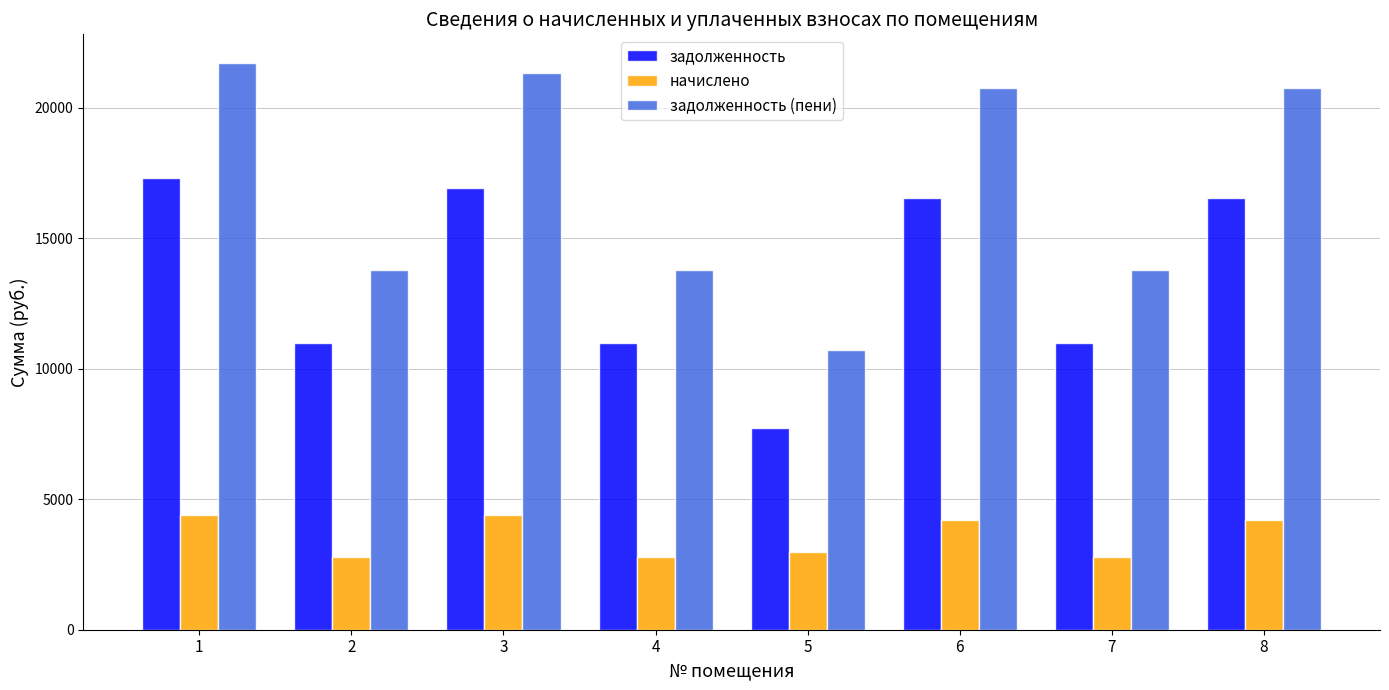

List the series in order of their peak value, lowest first.

начислено, задолженность, задолженность (пени)